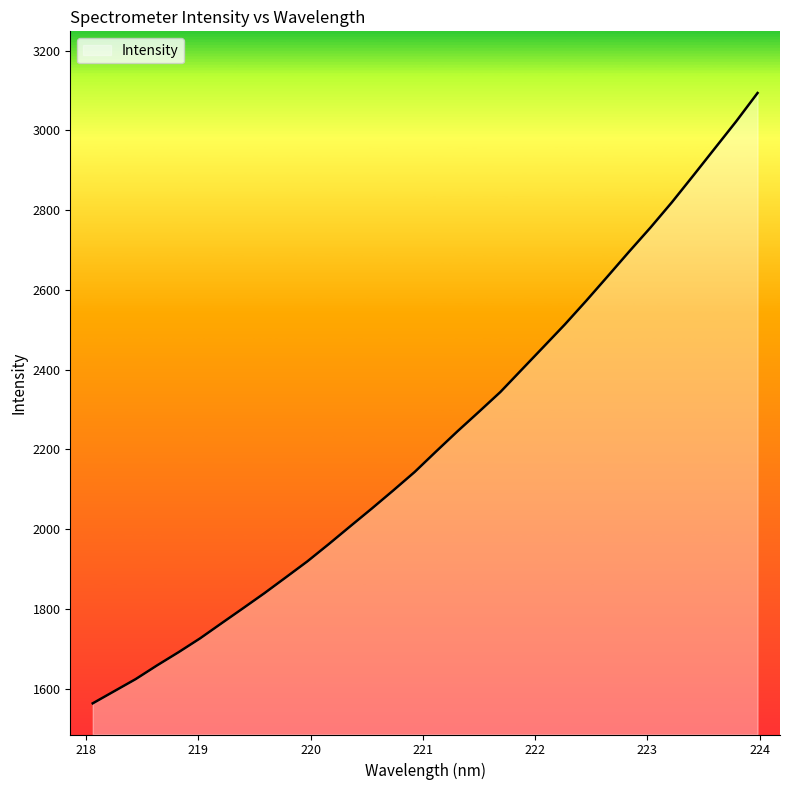

What is the maximum value shown in the chart?

3093.9